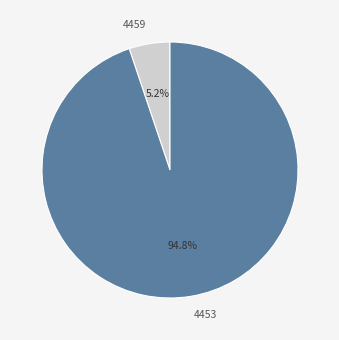

What percentage is the 4459 slice, to the nearest percent?

5%